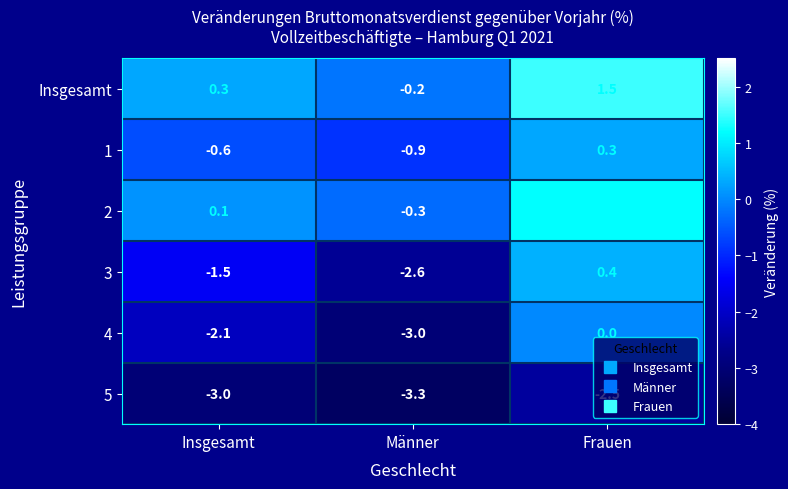

What is the spread (max minus min) of values at Frauen?

4.0